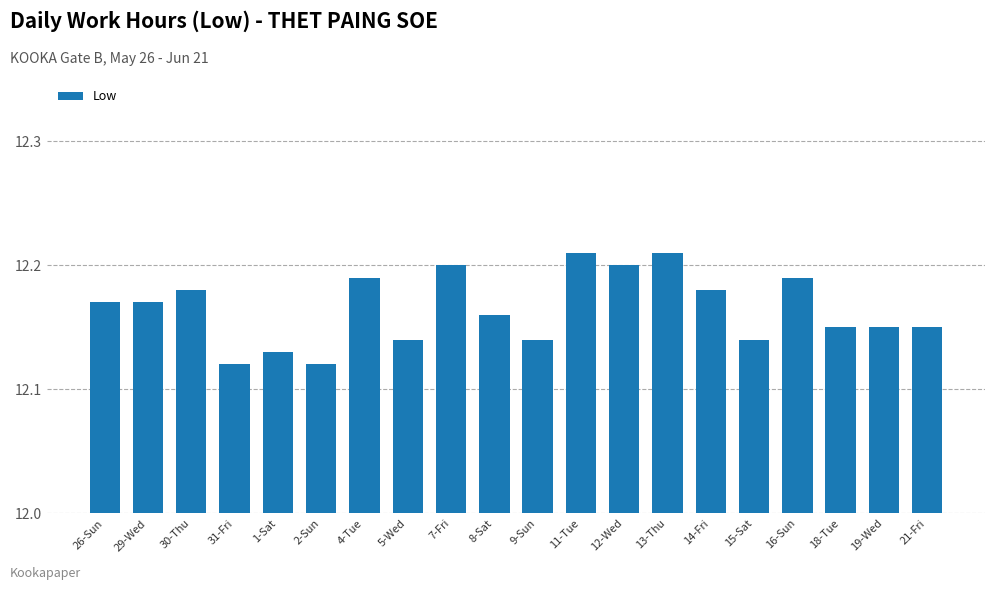

Which has a higher value, 31-Fri or 16-Sun?

16-Sun